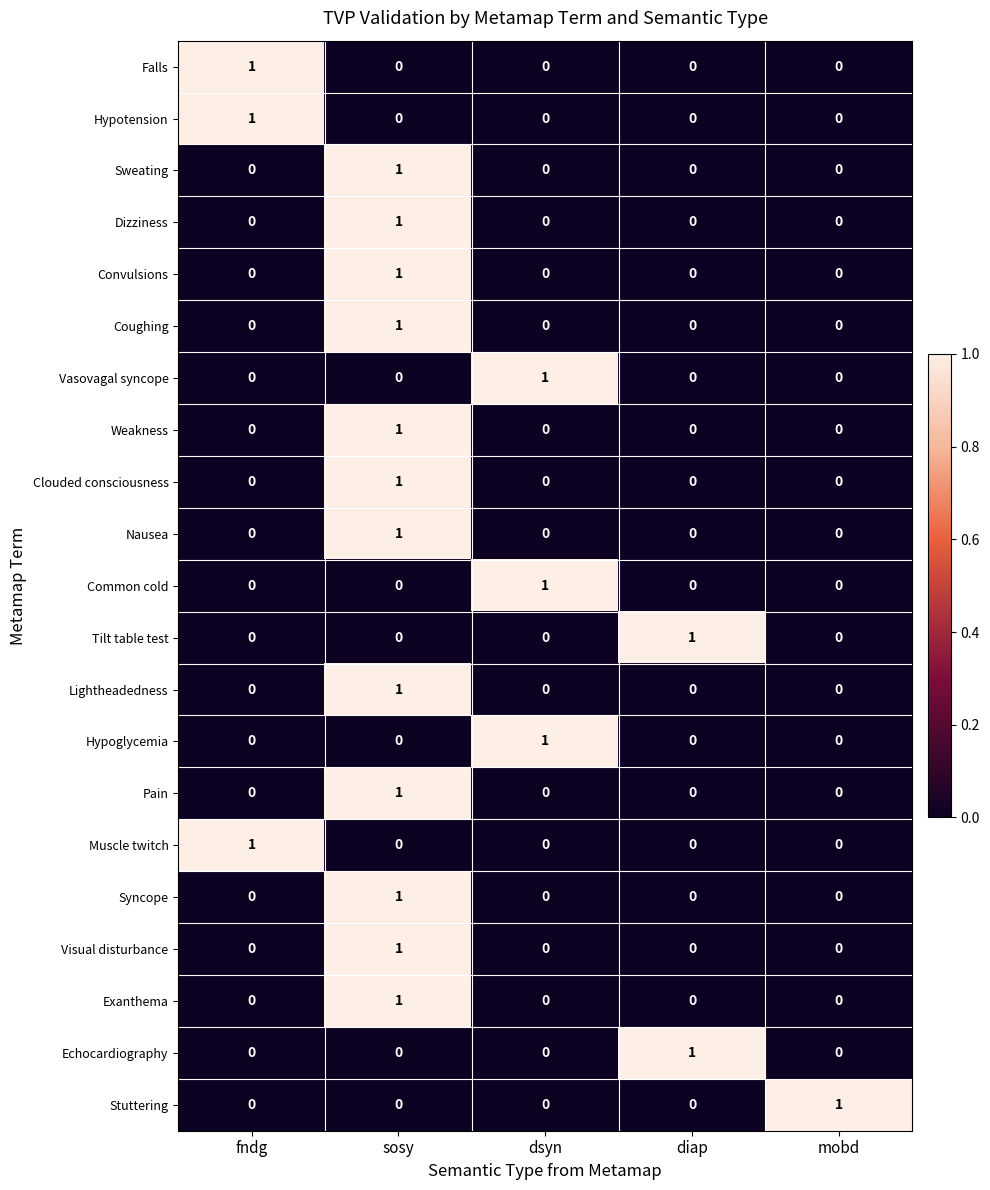

At which category is the sum across all series the highest?

sosy